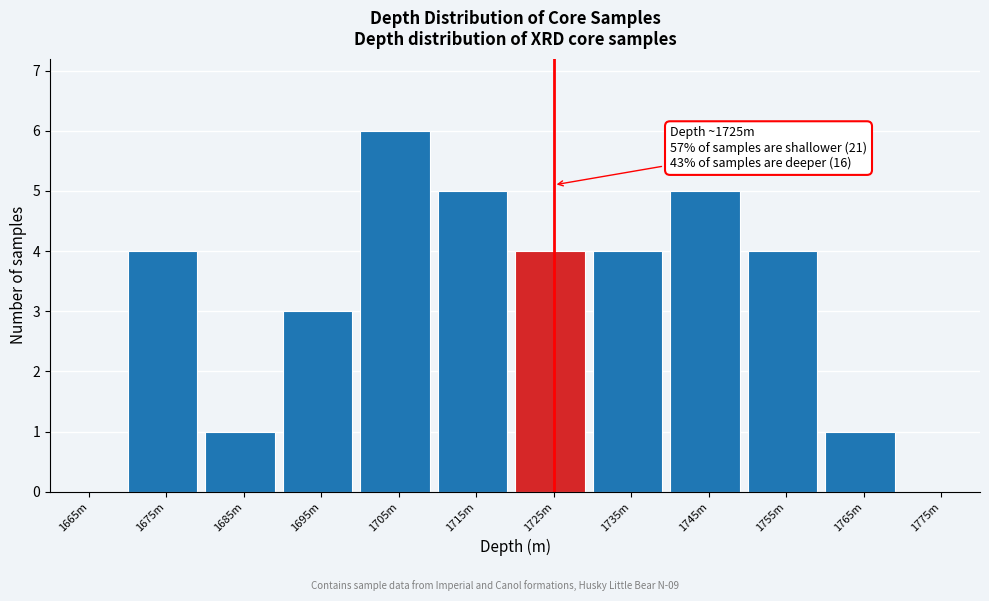

Reading right to left, what are all the values shown in this chart?

1775m=0	1765m=1	1755m=4	1745m=5	1735m=4	1725m=4	1715m=5	1705m=6	1695m=3	1685m=1	1675m=4	1665m=0